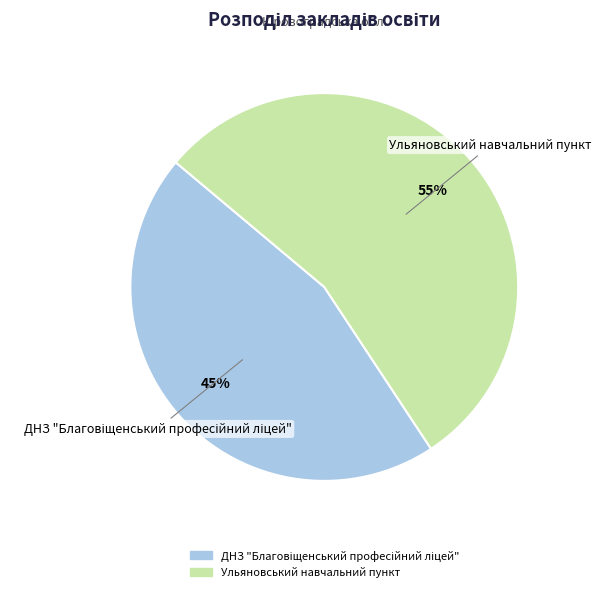

To the nearest percent, what percentage of the pie is Ульяновський навчальний пункт?

55%